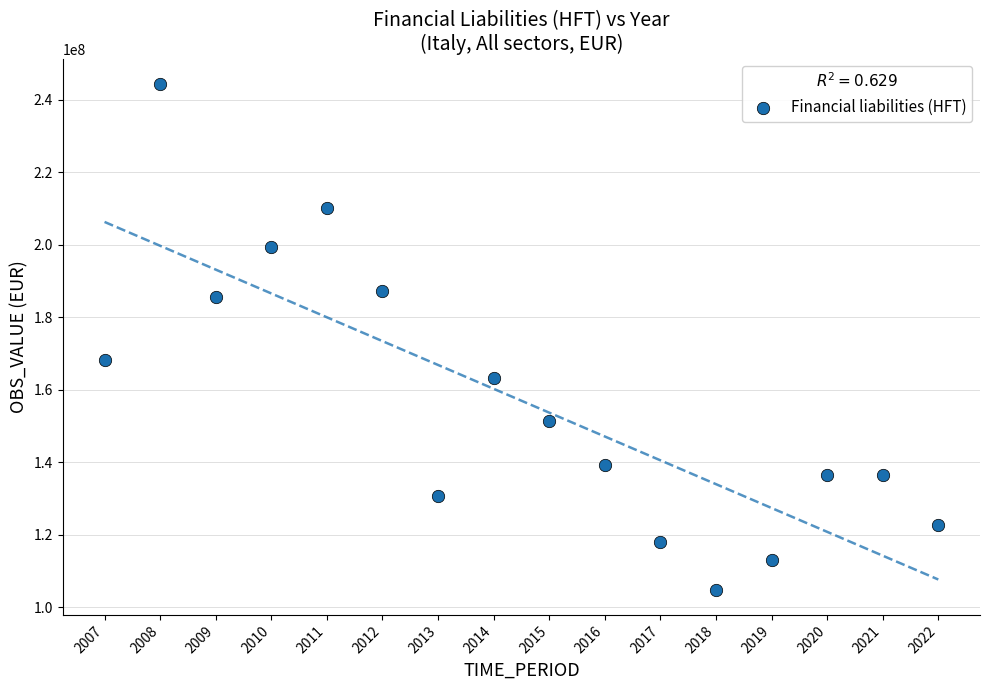

What Y value in the scatter plot is closest to 174643838?

168331408